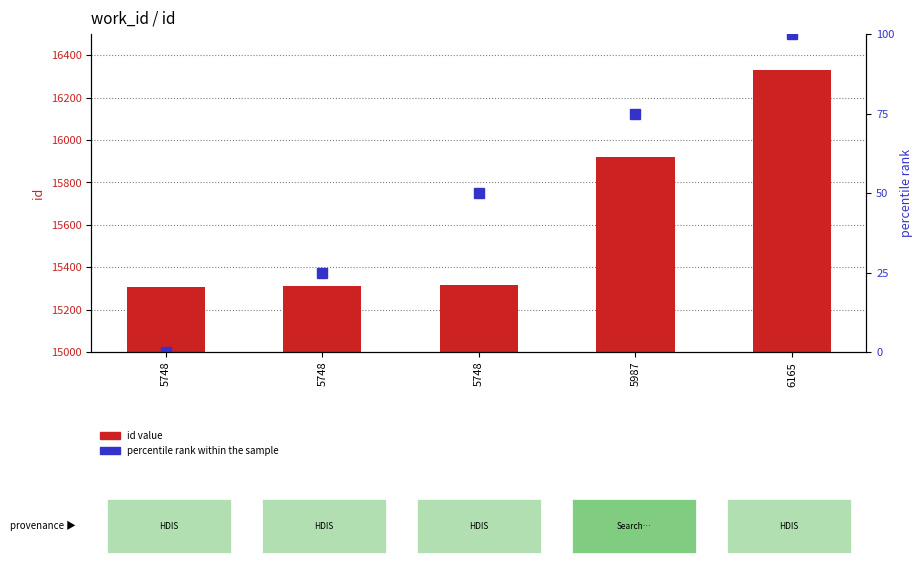

How many data points does each series have?

5